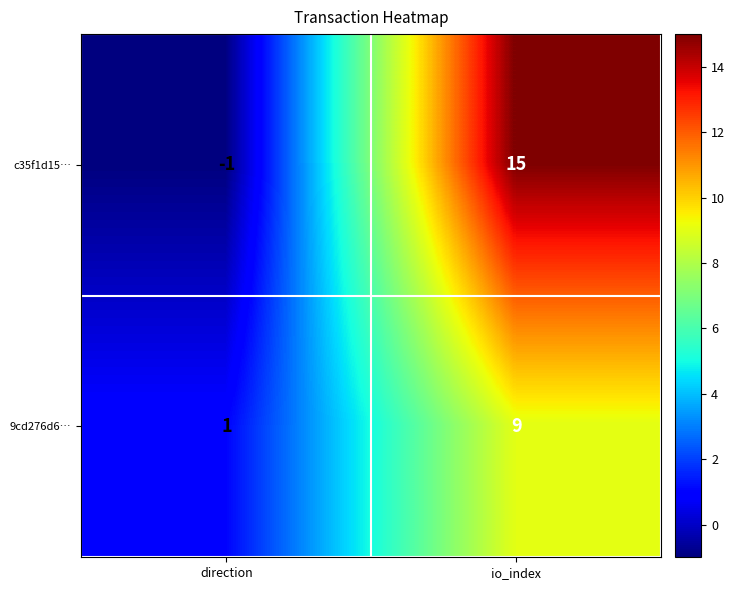

At how many categories does at least one series exceed 8?

1